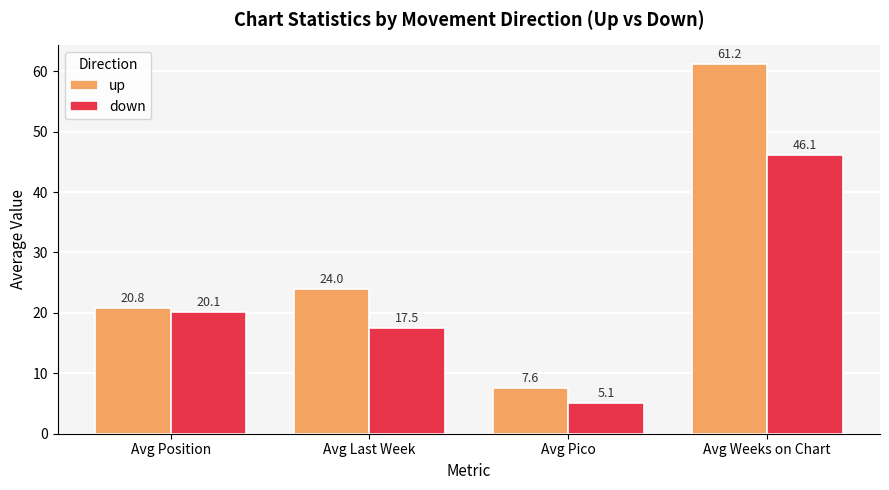

What is the minimum value shown in the chart?

5.1